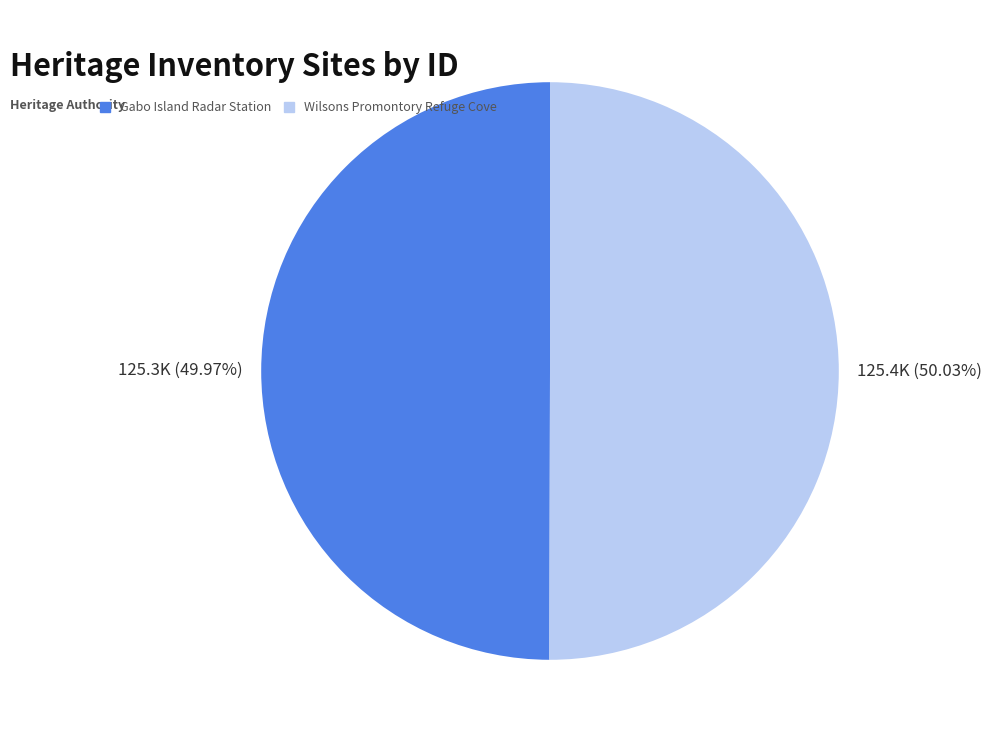

Count the number of slices in the pie.

2